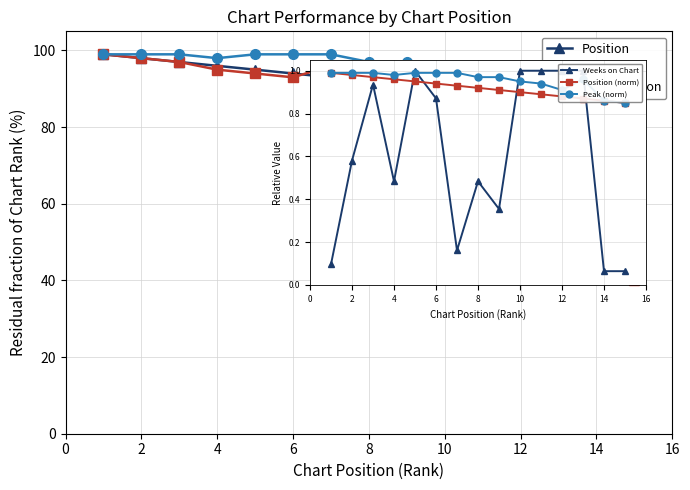

Count the number of data series in this chart.

6